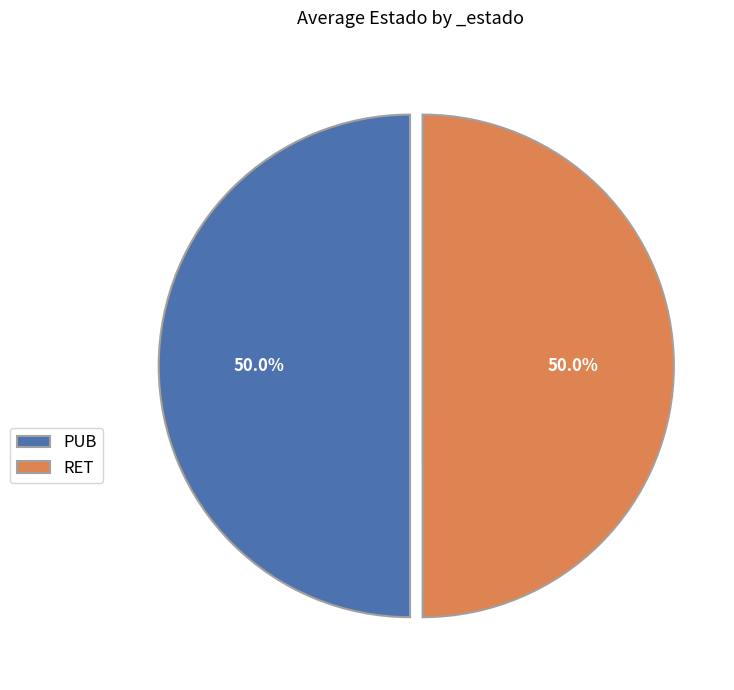

How many segments does this pie chart have?

2